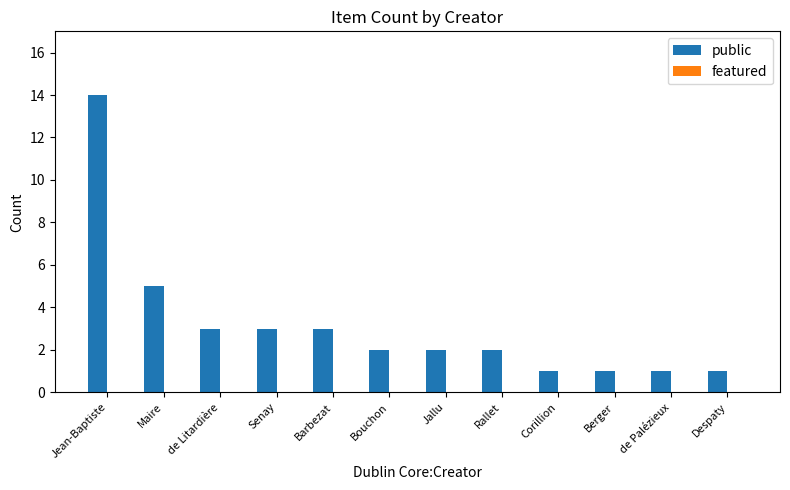

Which has a higher value, Berger or Jean-Baptiste?

Jean-Baptiste